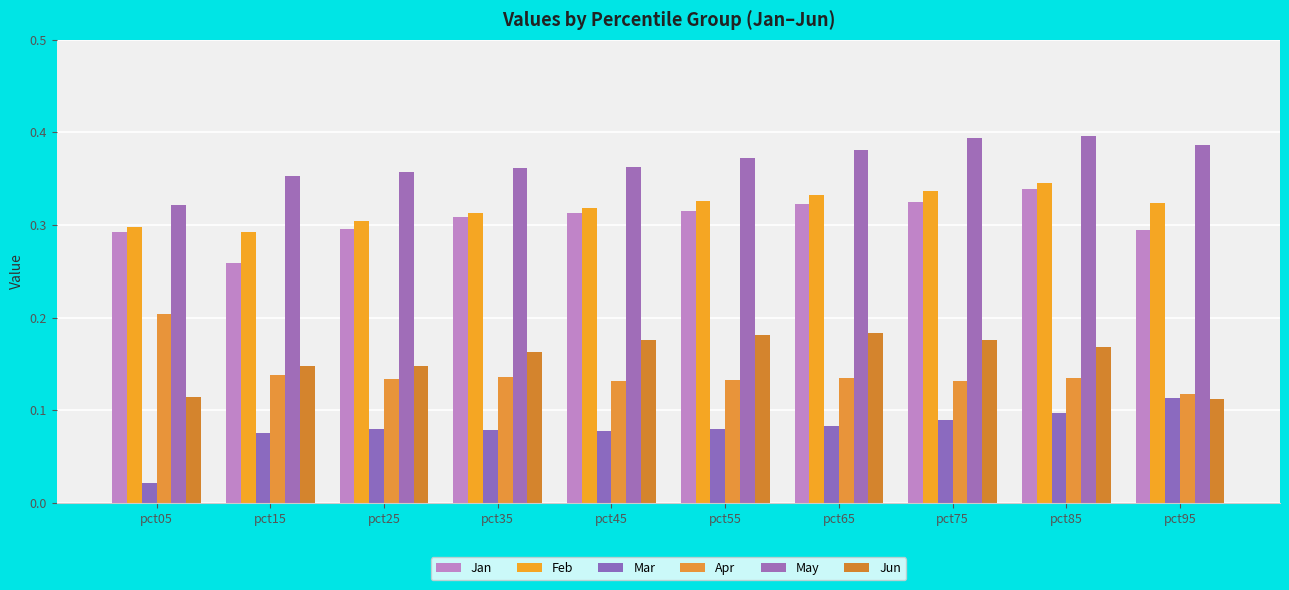

Which category has the highest value in the May series?

pct85